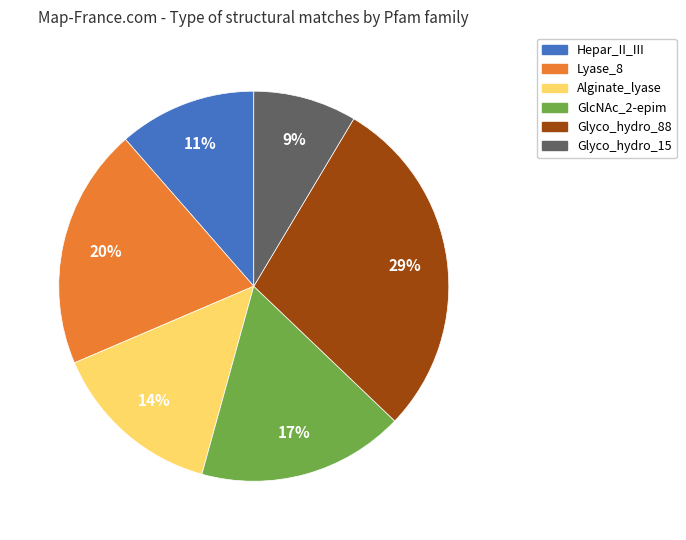

To the nearest percent, what is the difference between the largest and smallest slice percentages?

20%